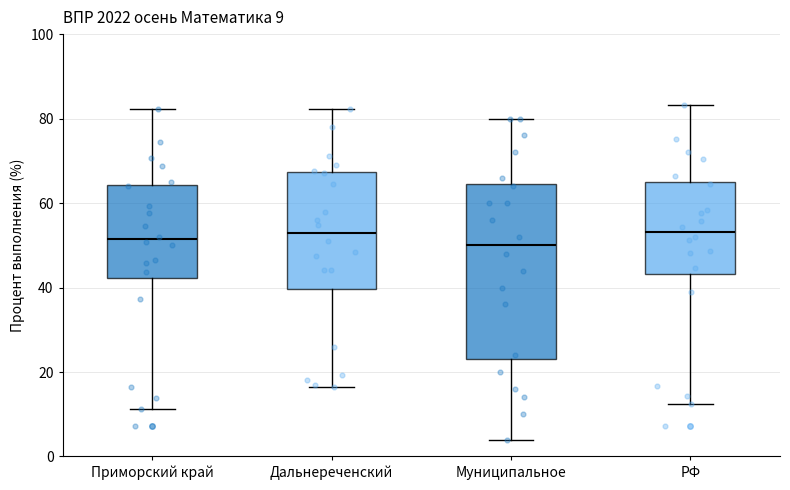

Which box is the tallest, from its lower edge to its upper edge?

Муниципальное